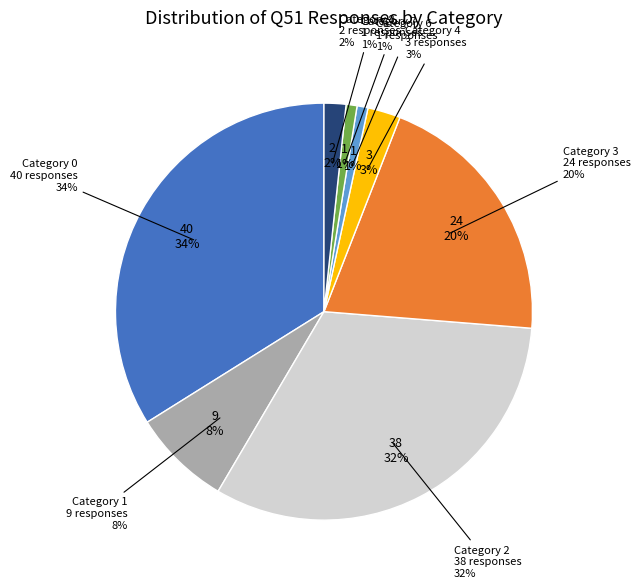

The 1 slice represents 1% of the pie. True or false?

False